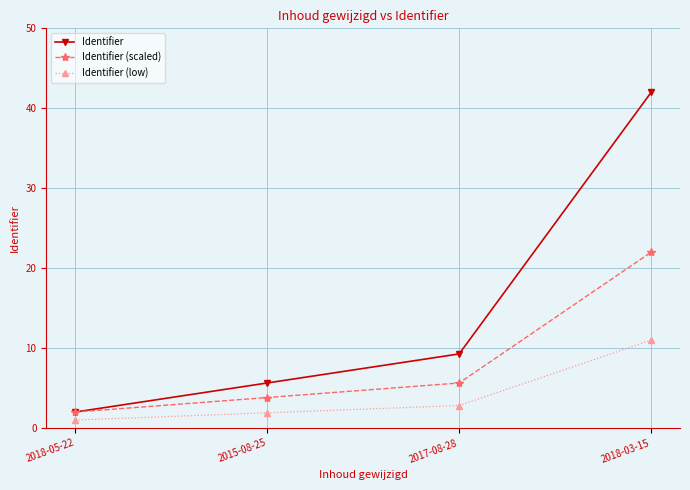

Which series changed the most between 2017-08-28 and 2018-03-15?

Identifier